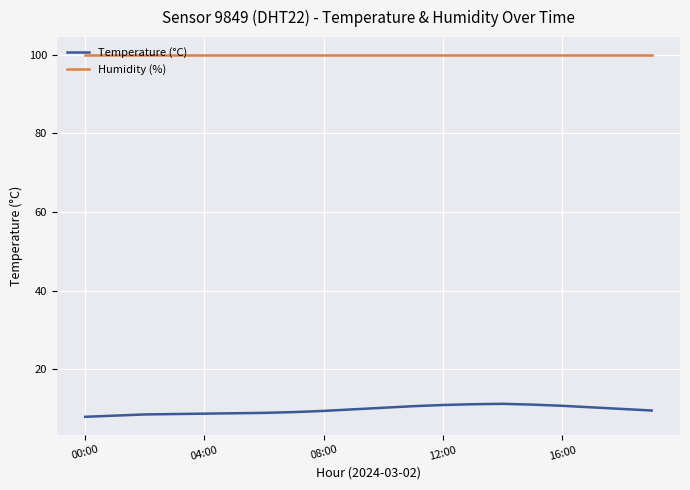

What is the maximum value shown in the chart?

99.9